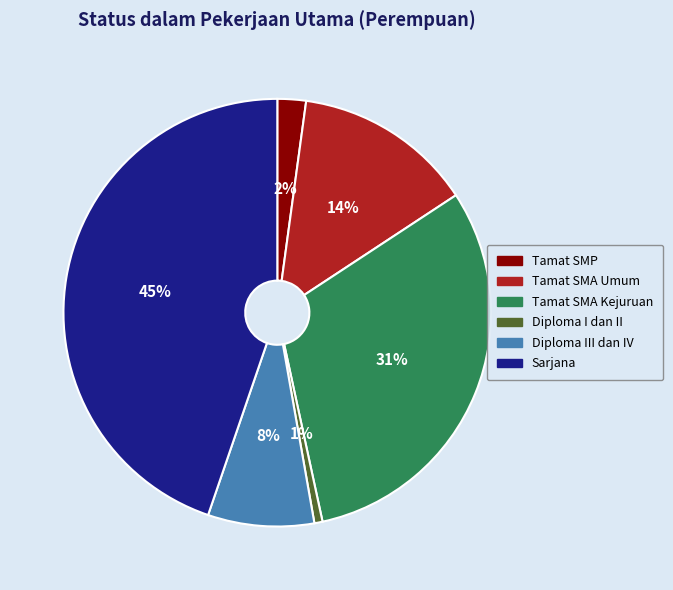

Count the number of slices in the pie.

6